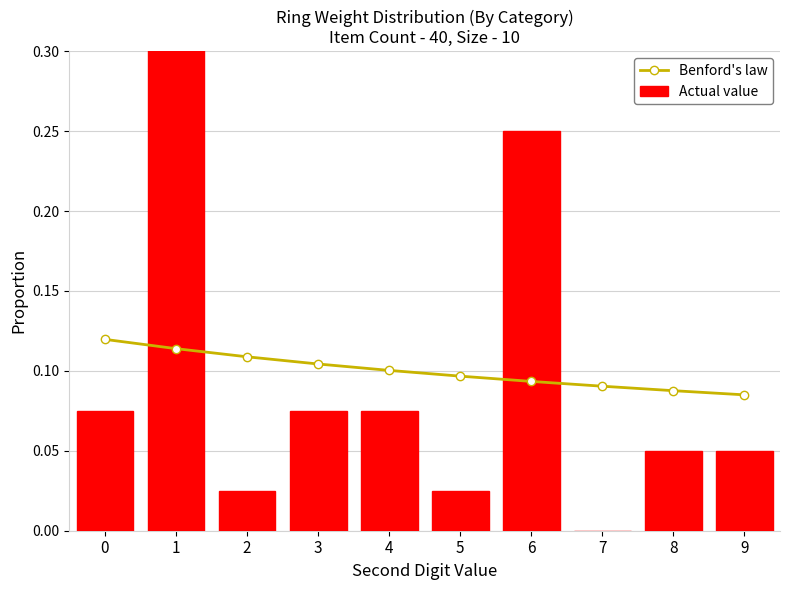

Rank the categories by Benford's law value from lowest to highest.

9, 8, 7, 6, 5, 4, 3, 2, 1, 0